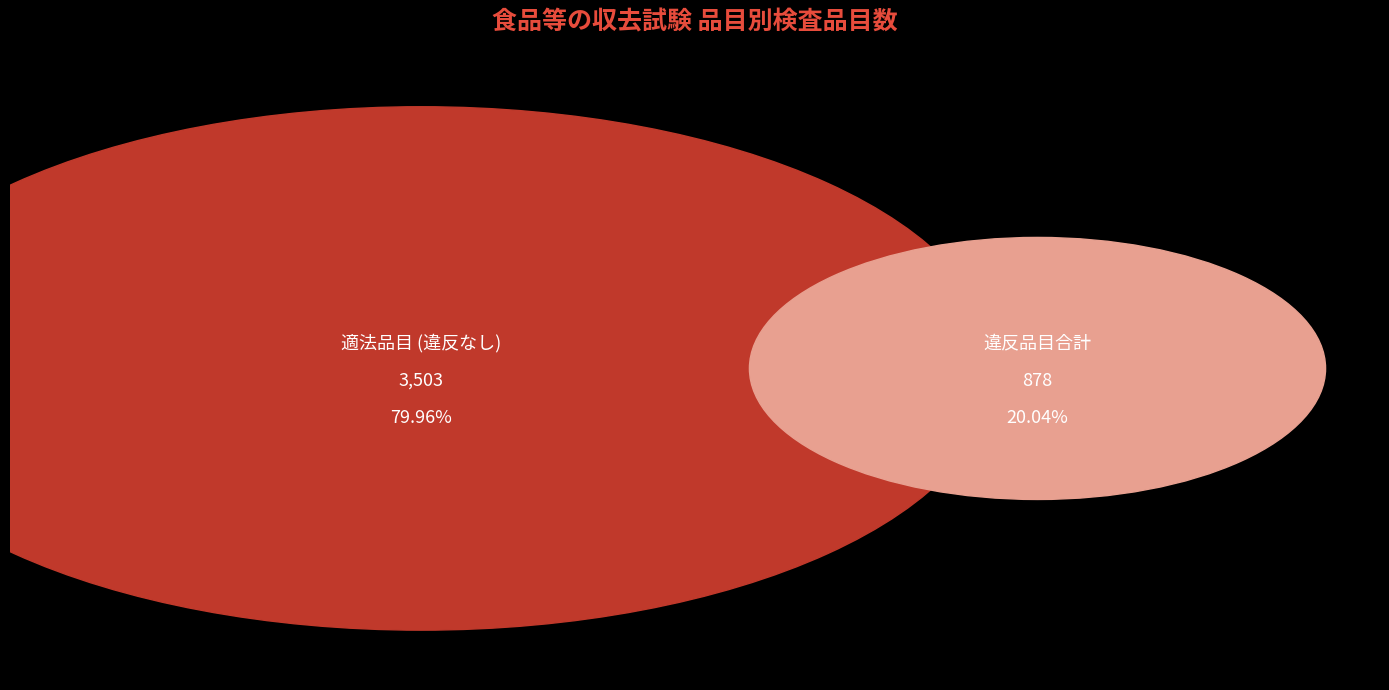

The 野菜類、果物及びその加工品 slice represents 1% of the pie. True or false?

False